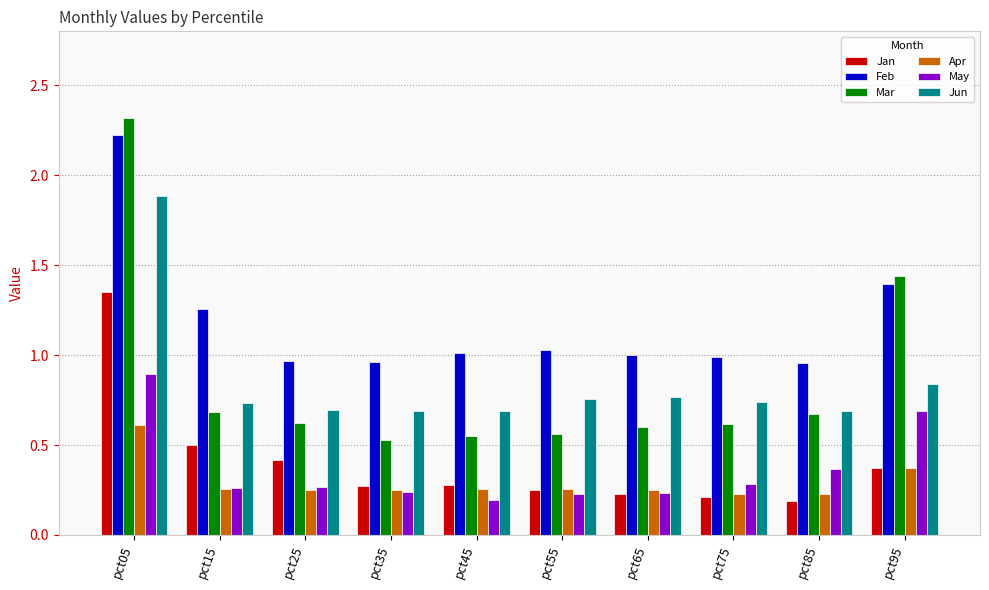

How many data points does each series have?

10